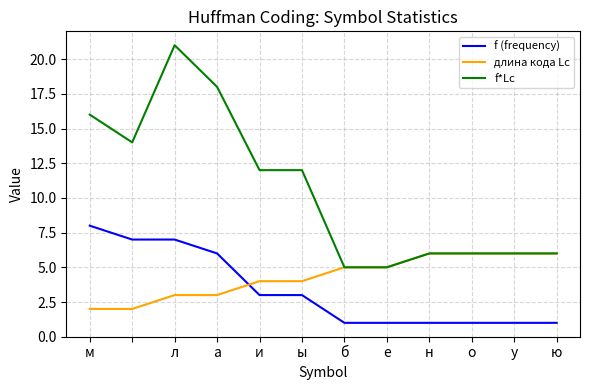

At how many categories does at least one series exceed 10?

6